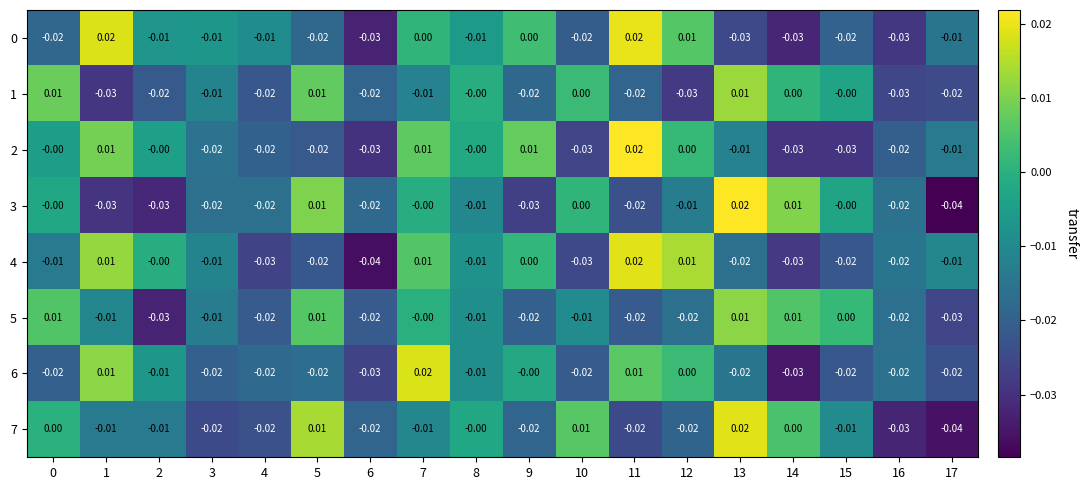

How many distinct data groups are displayed?

8